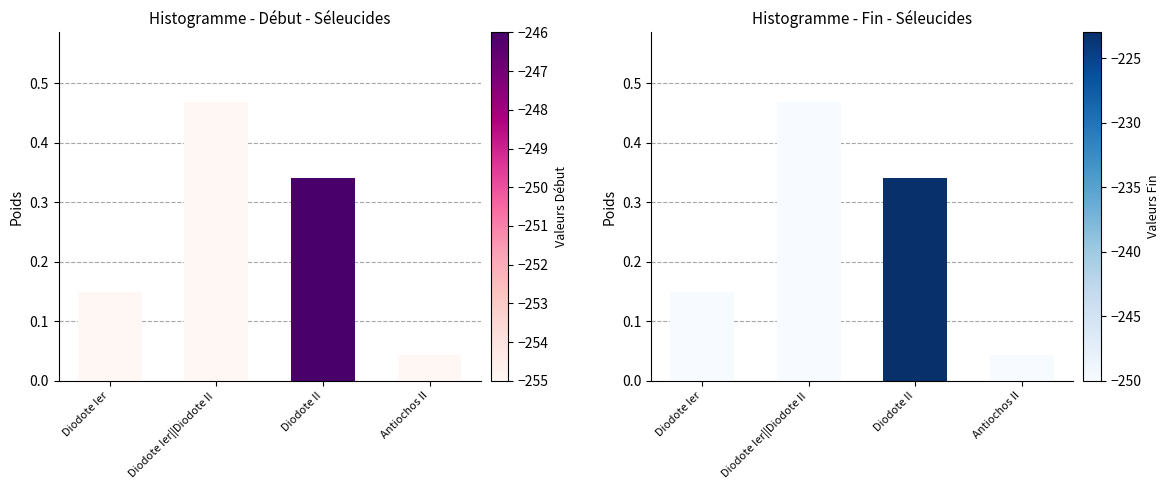

What is the total value across all series at Diodote Ier||Diodote II?

0.9